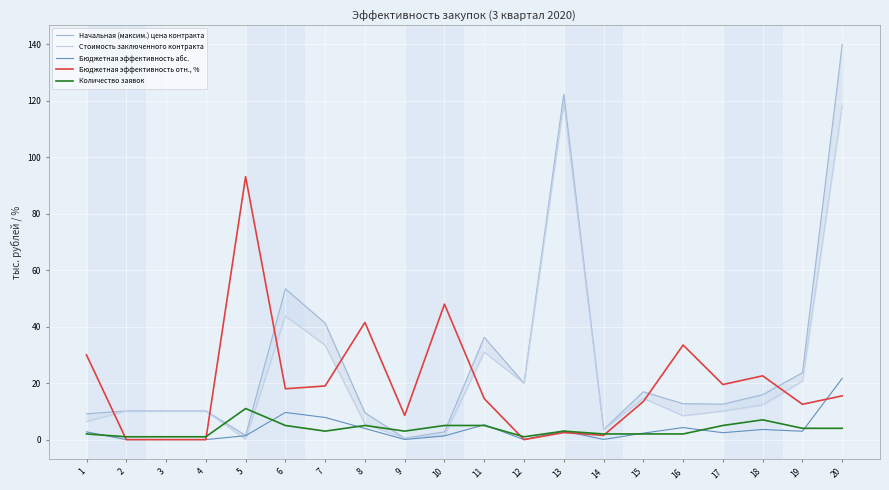

How many series are shown in this chart?

5